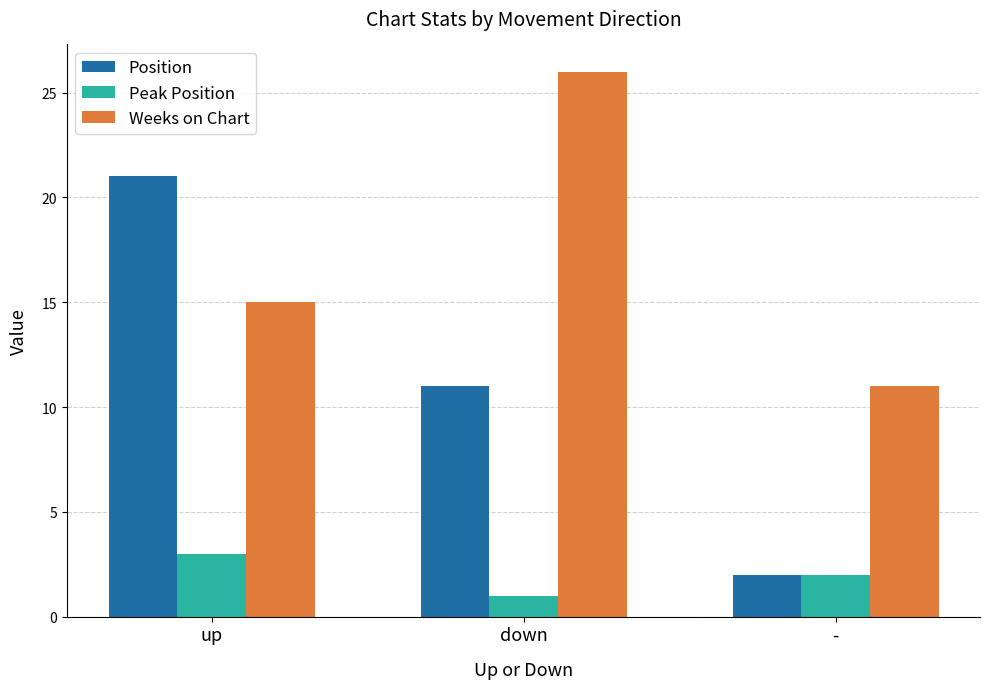

What is the value of the Peak Position bar at the 3rd from the left?

2